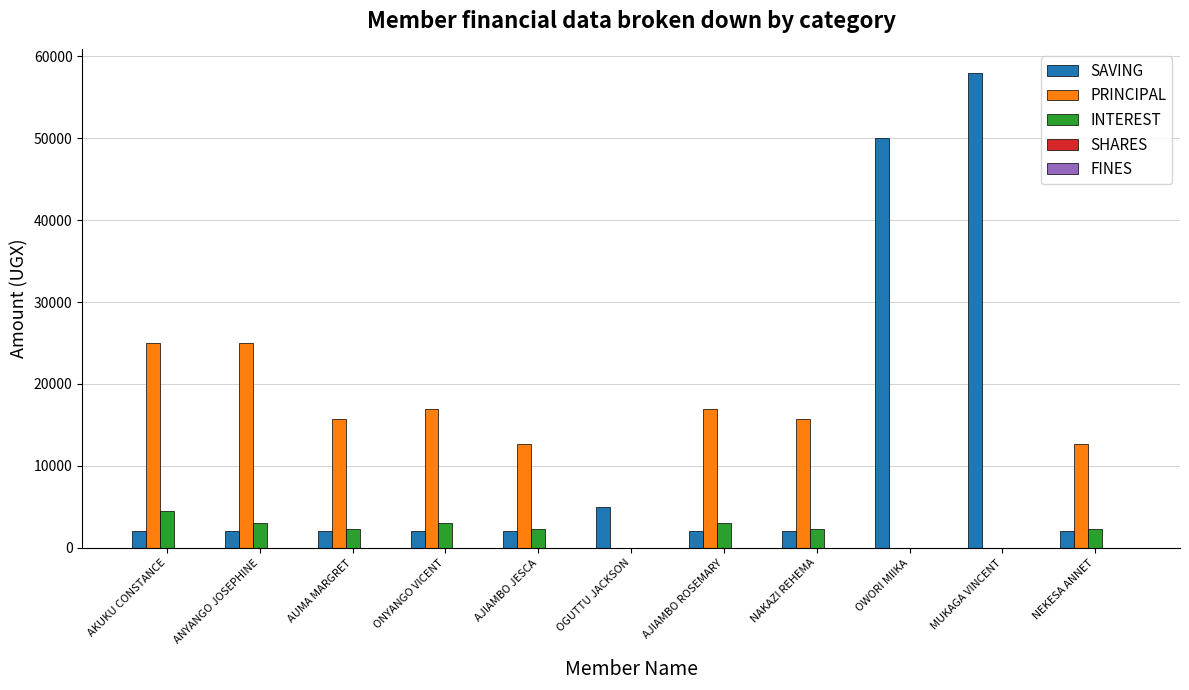

The value of INTEREST at AUMA MARGRET is 2300. True or false?

True